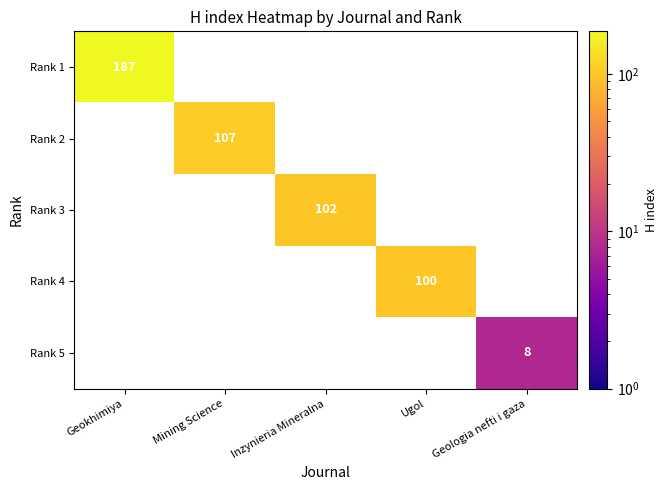

Is it true that Rank 5 equals 13 at Geologia nefti i gaza?

False